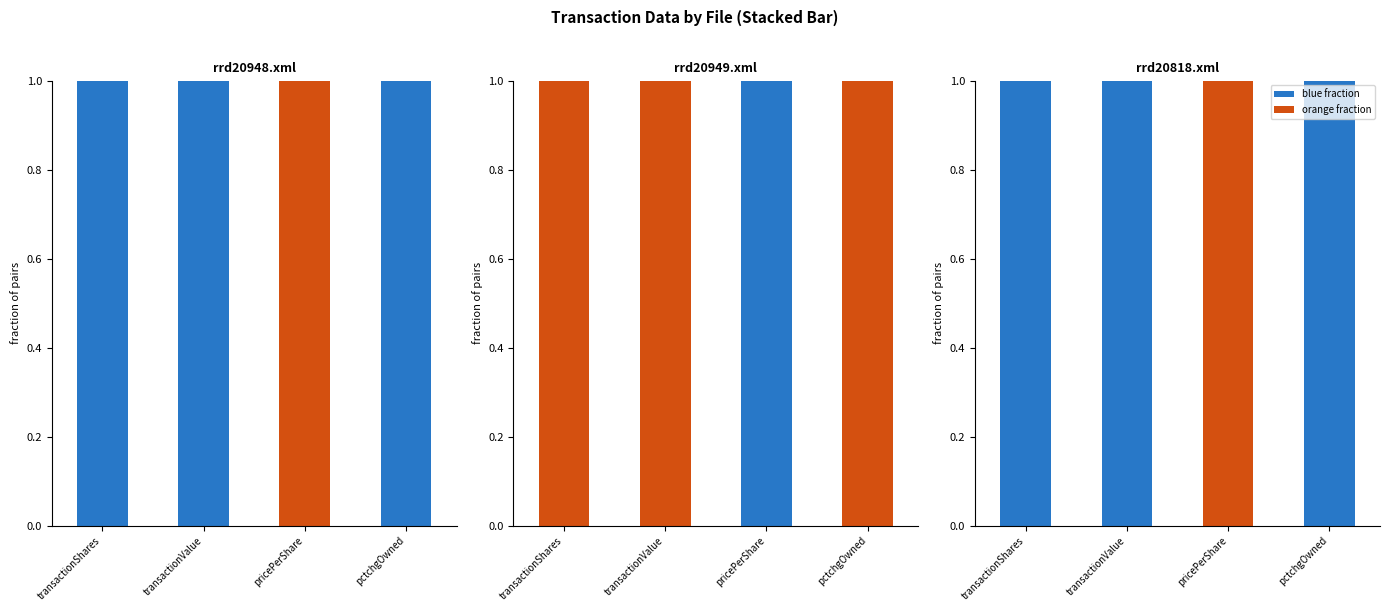

Which category has the highest value across all series?

transactionShares